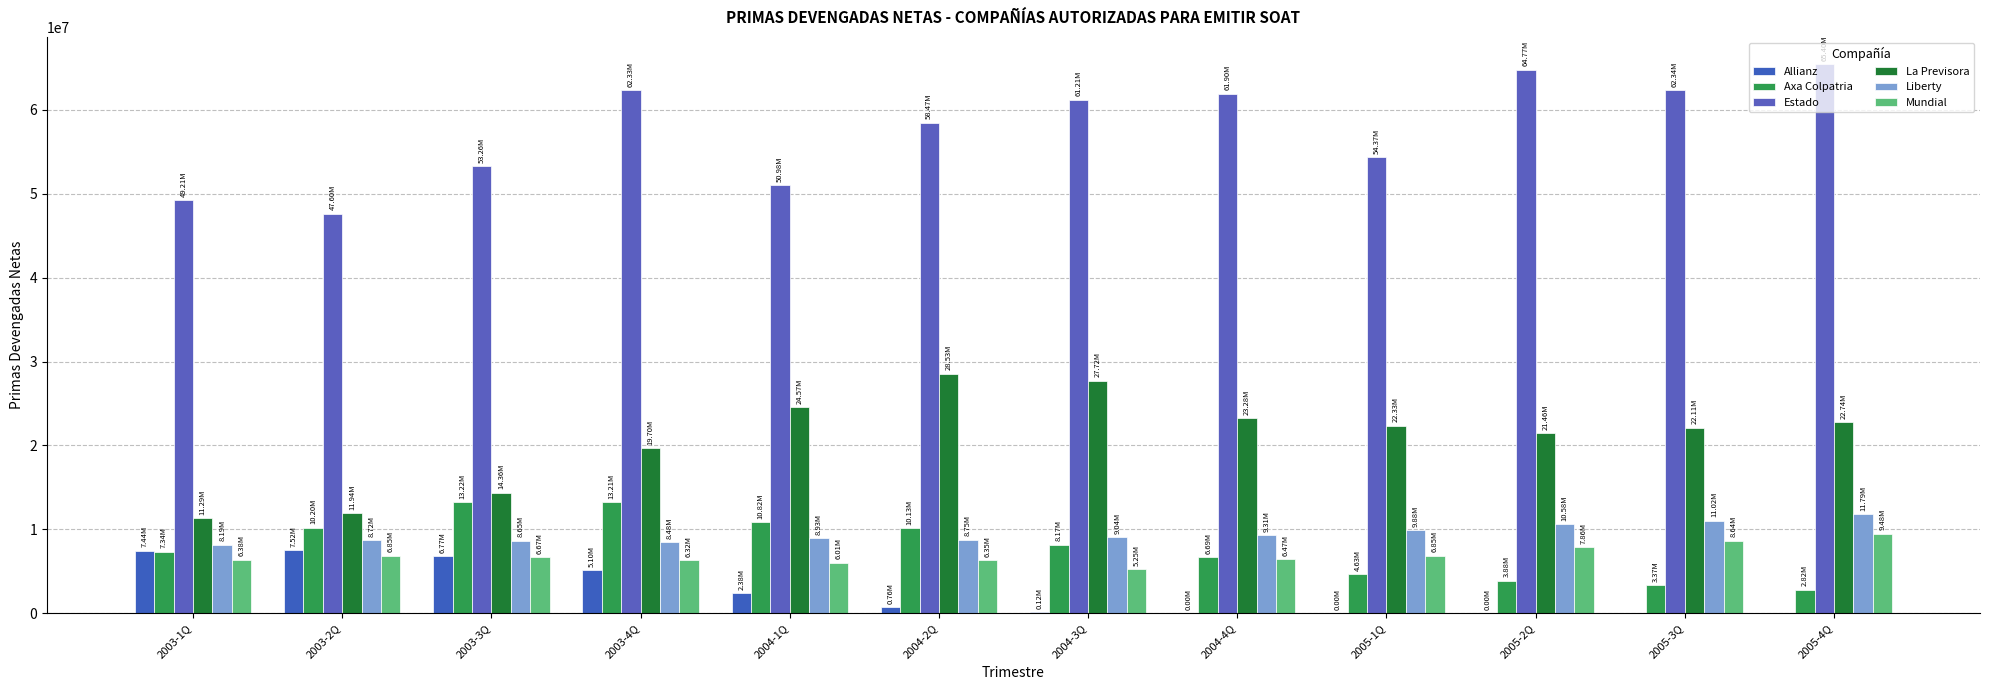

Which series has the largest range (max minus min)?

Estado